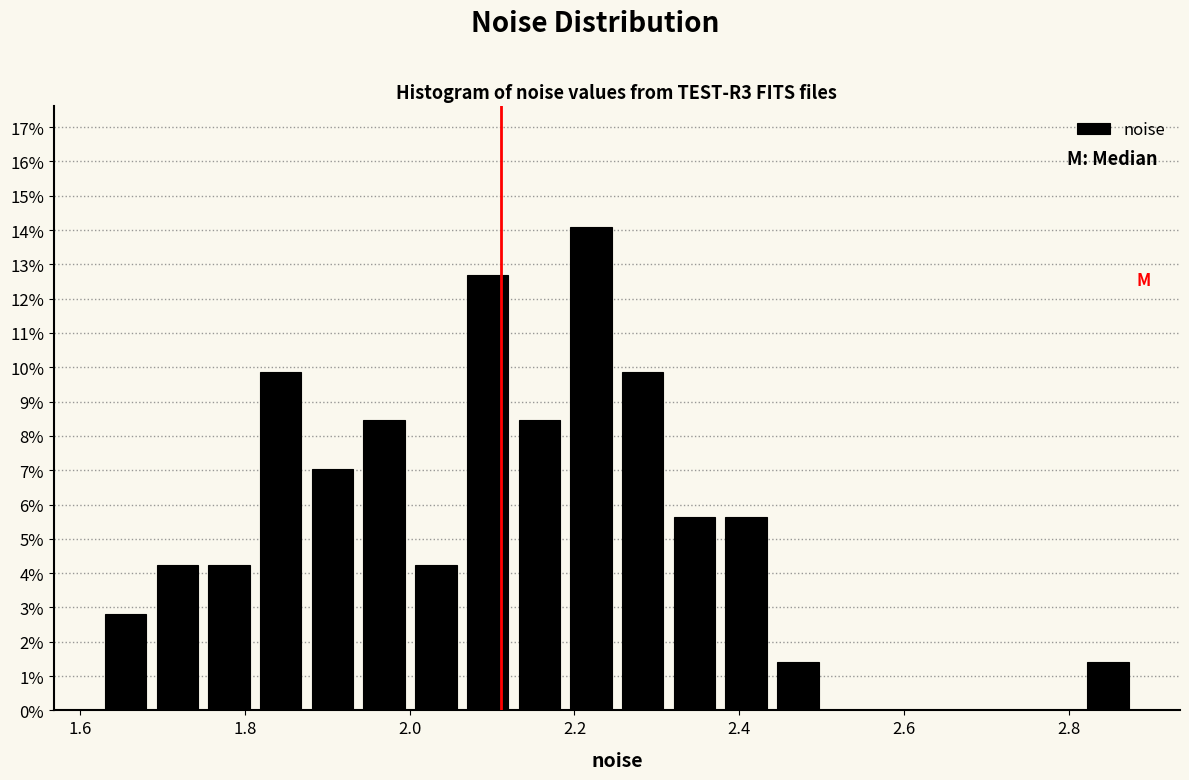

Around what value on the x-axis is the tallest bar? Give the approximate position of its centre, as read against the axis.

2.22